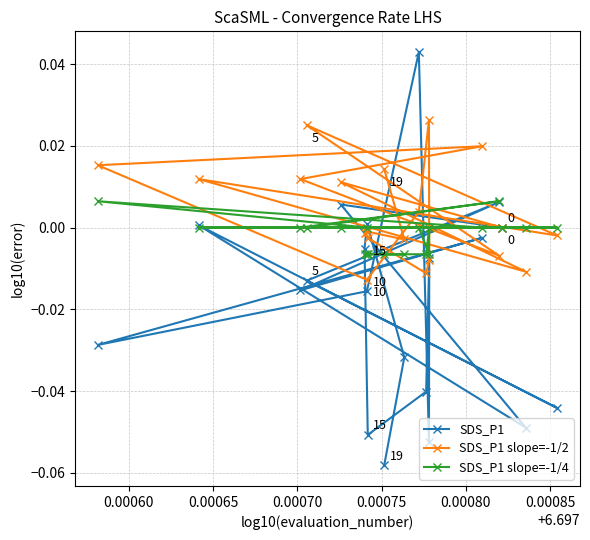

What is the difference between the second highest and minimum values in the SDS_P1 series?

0.1